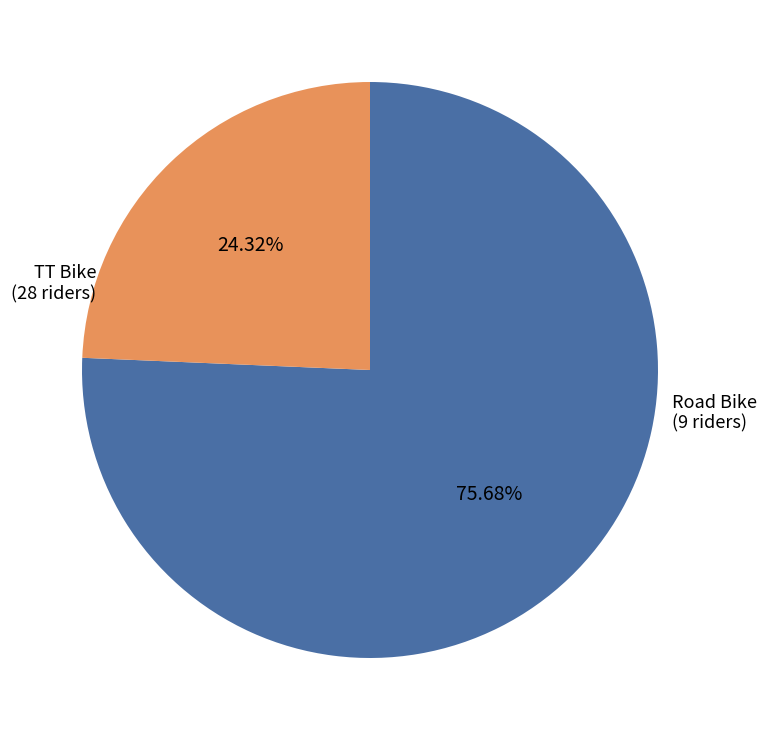

How many slices are in this pie chart?

2